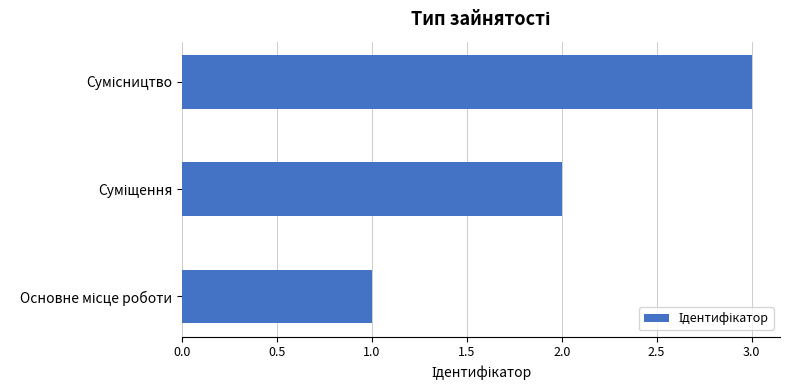

How many data points does each series have?

3